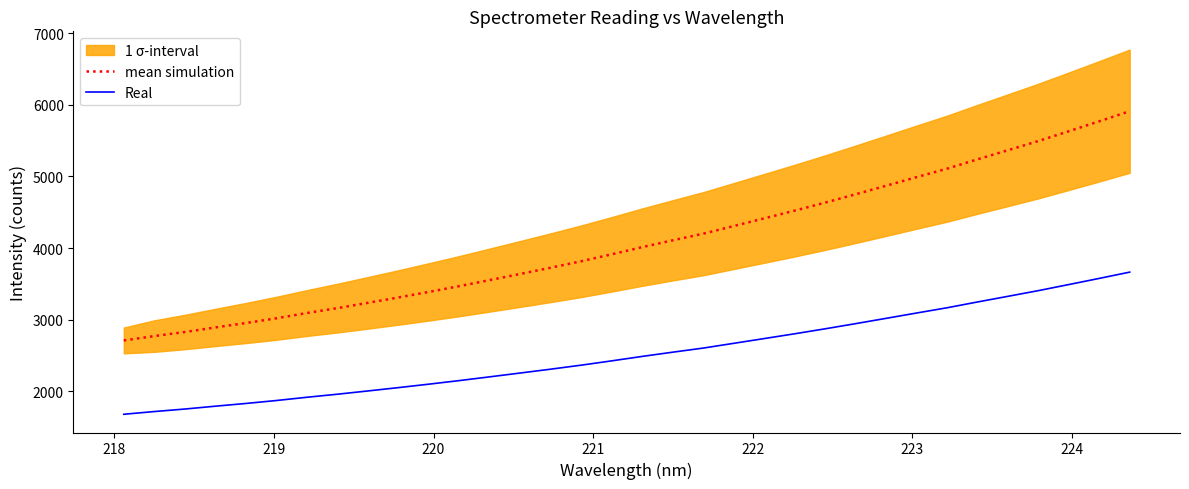

True or false: Real and mean simulation cross at least once.

False